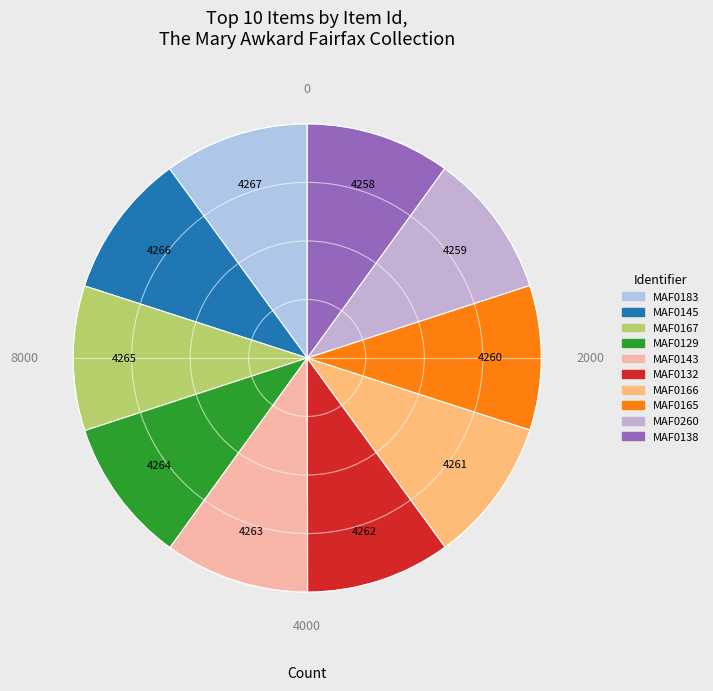

Is there a majority slice in this chart?

No